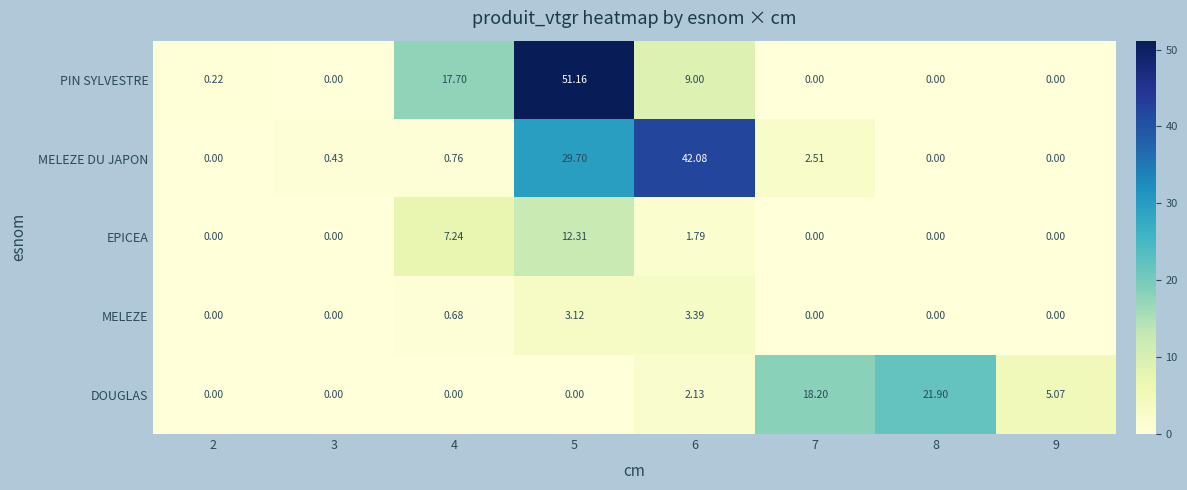

Which series has the largest range (max minus min)?

PIN SYLVESTRE